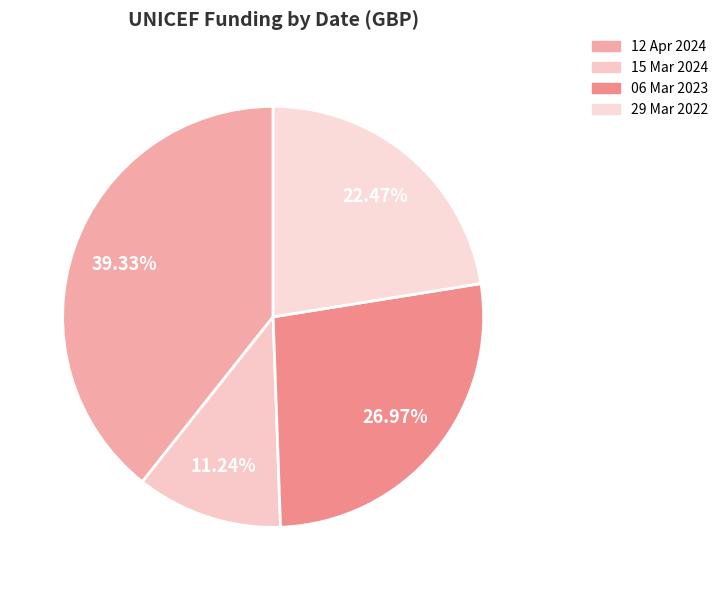

What portion of the pie excludes 15 Mar 2024?

88.8%